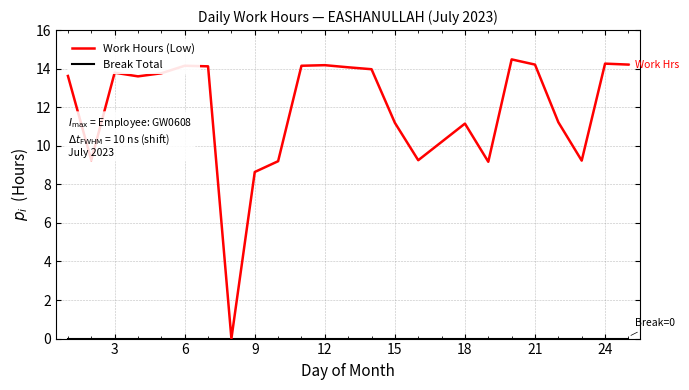

Which series has the widest spread of values?

Work Hours (Low)